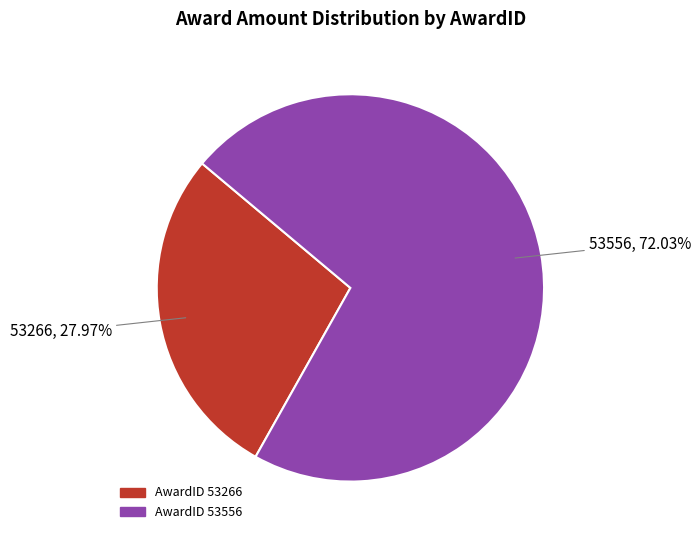

Does any single category account for the majority?

Yes